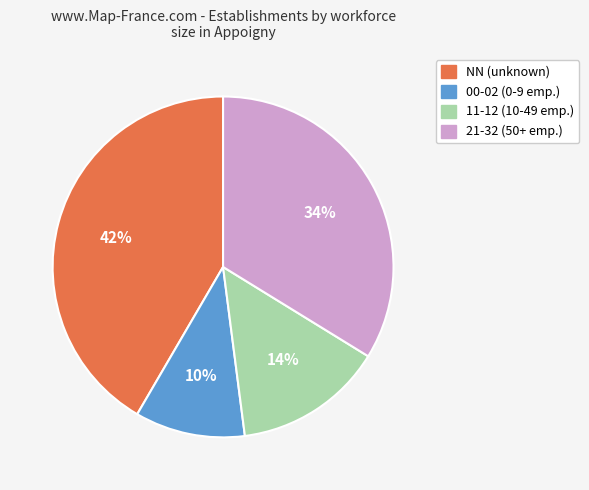

To the nearest percent, what is the average slice percentage?

25%